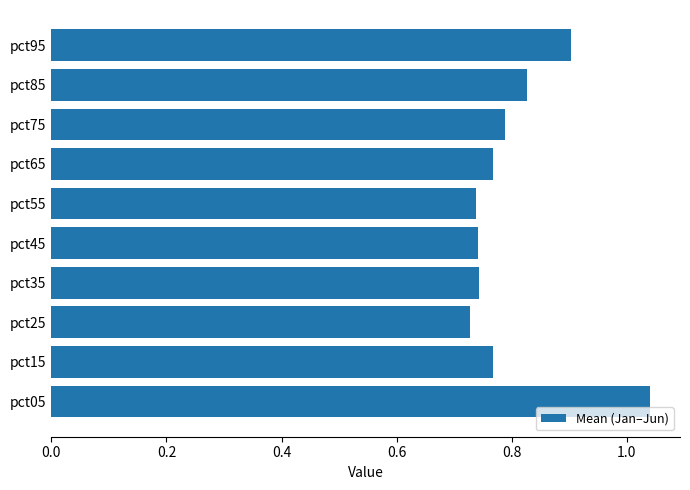

What is the sum of all values?

8.0